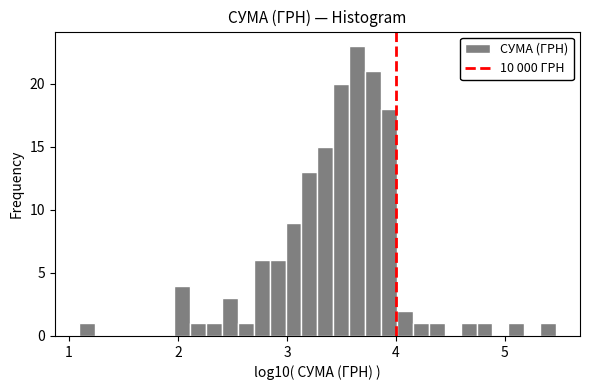

Around what value on the x-axis is the tallest bar? Give the approximate position of its centre, as read against the axis.

3.6